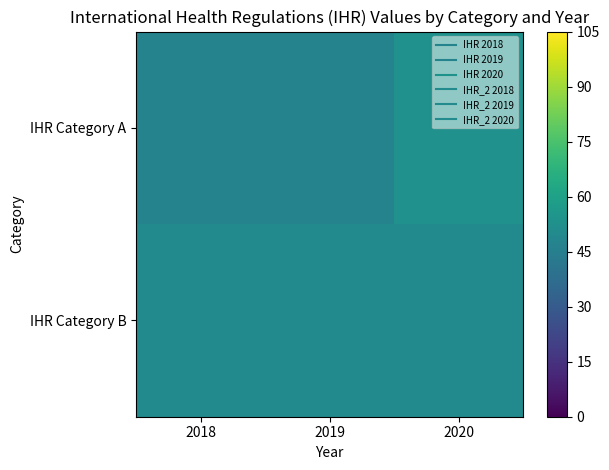

At 2018, list the series in order from largest to smallest.

IHR Category B, IHR Category A